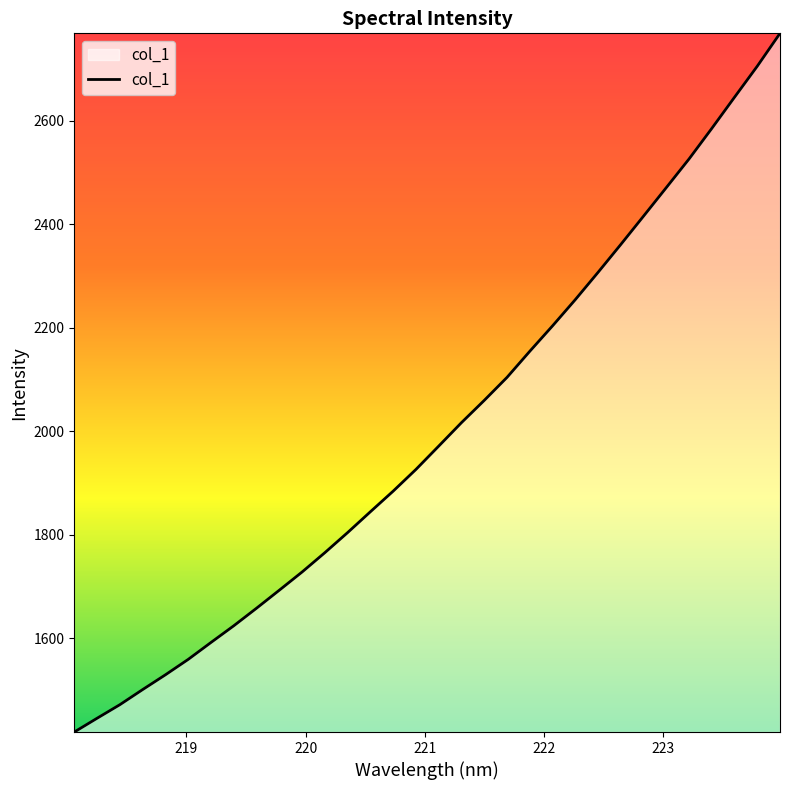

What is the smallest value displayed?

1418.3